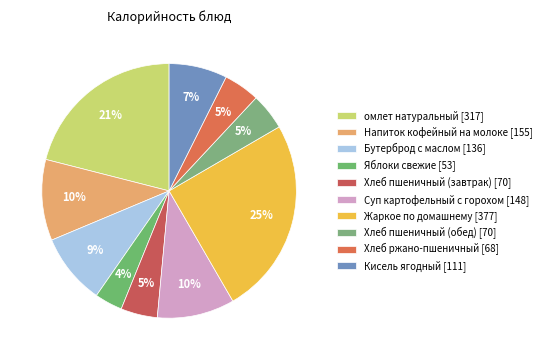

Approximately how many times larger is the value at омлет натуральный compared to Напиток кофейный на молоке?

2.0